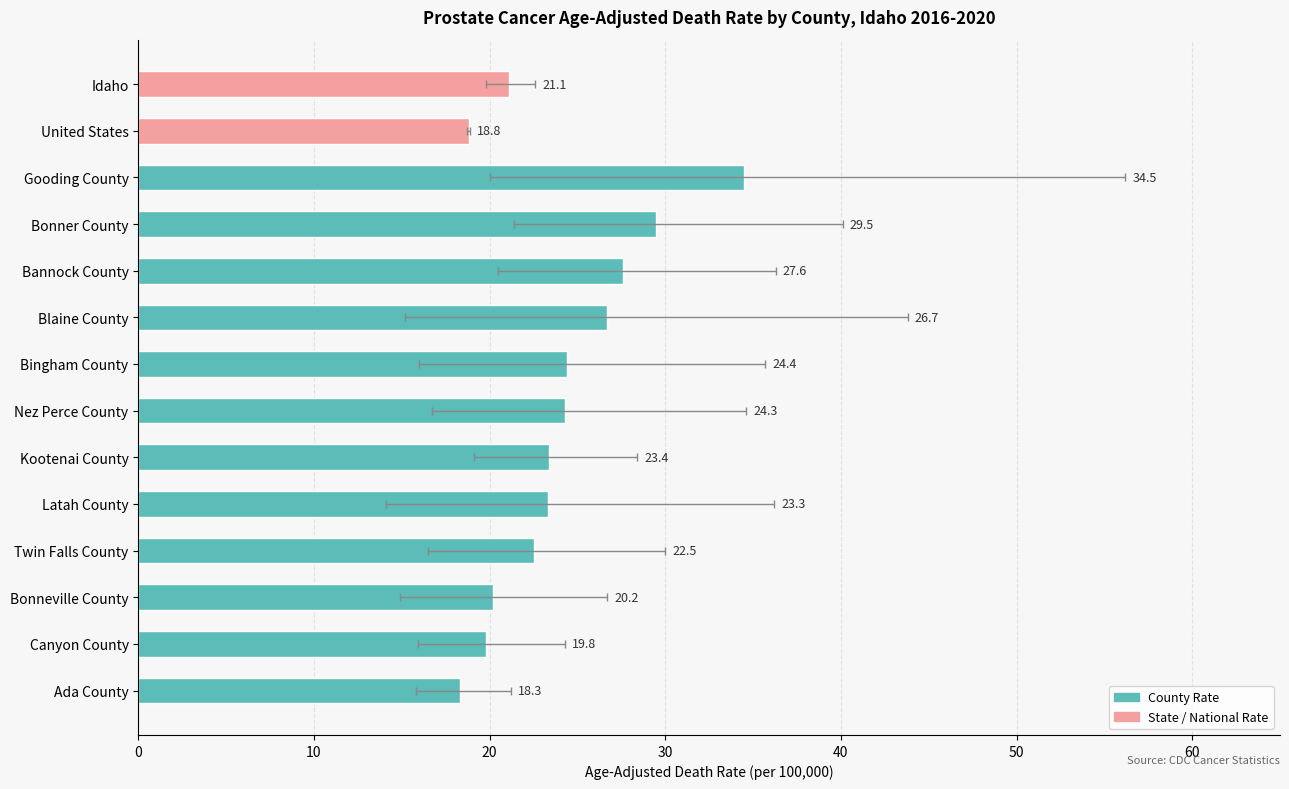

At which label does Lower CI first exceed 16?

Idaho